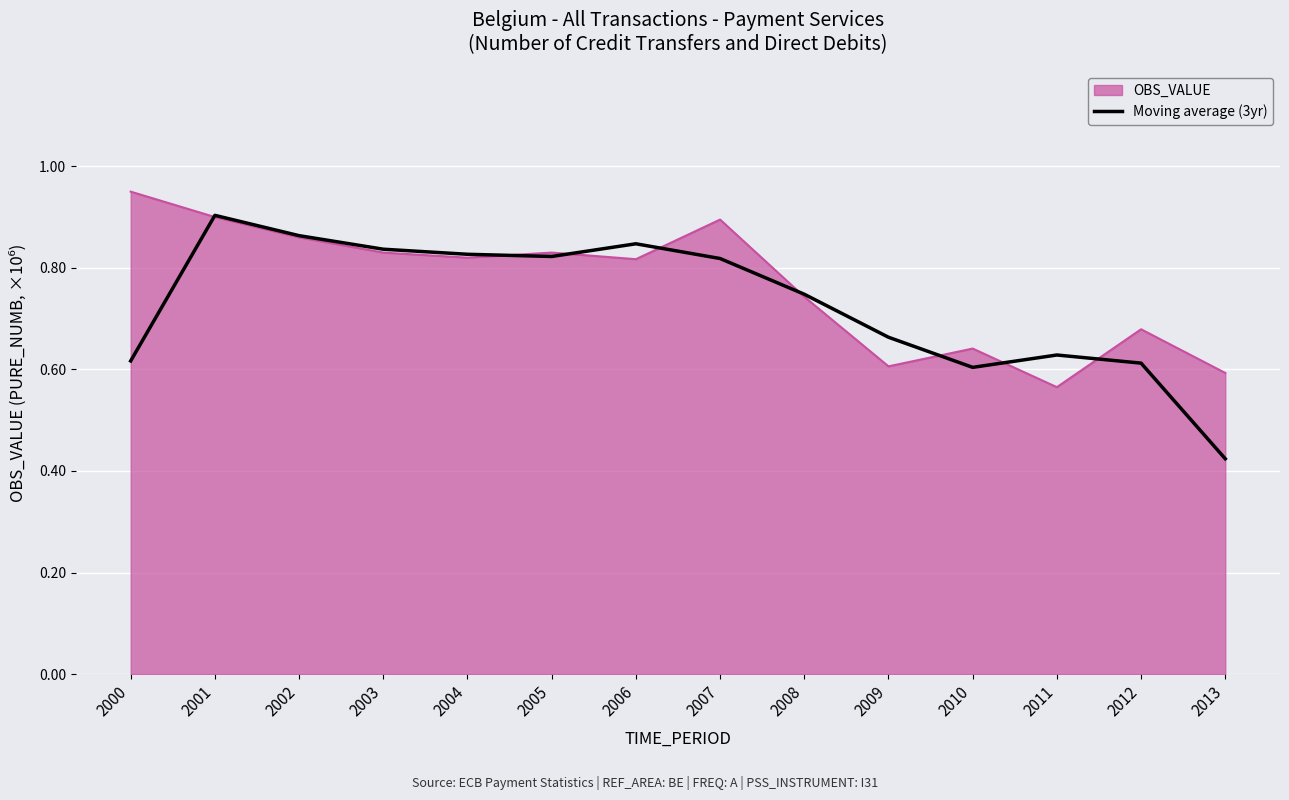

Rank the series at 2007 from highest to lowest value.

OBS_VALUE, Moving average (3yr)